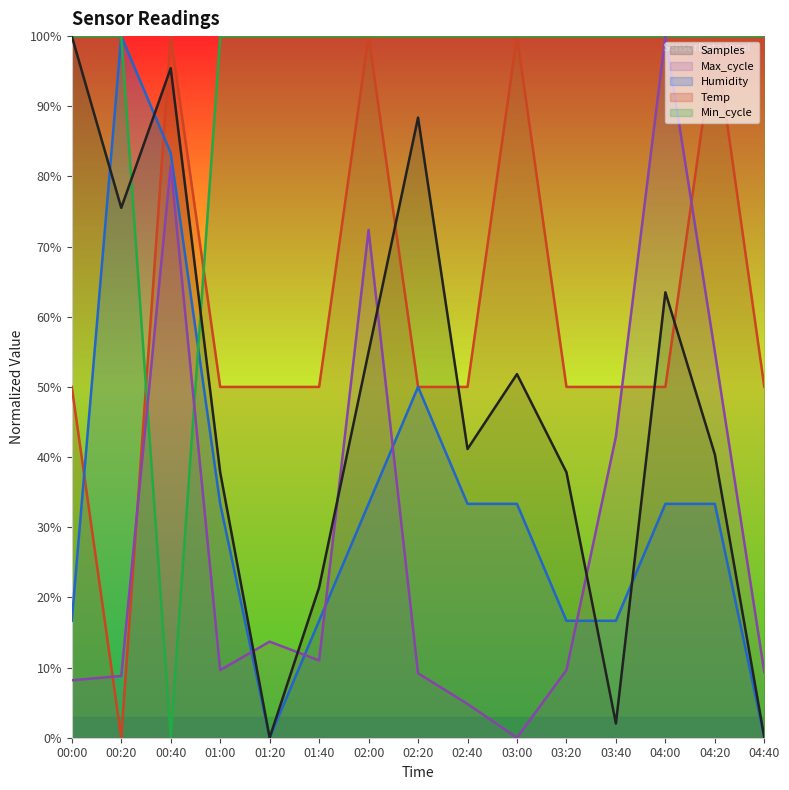

Is it true that Samples equals 64.4 at 03:20?

False